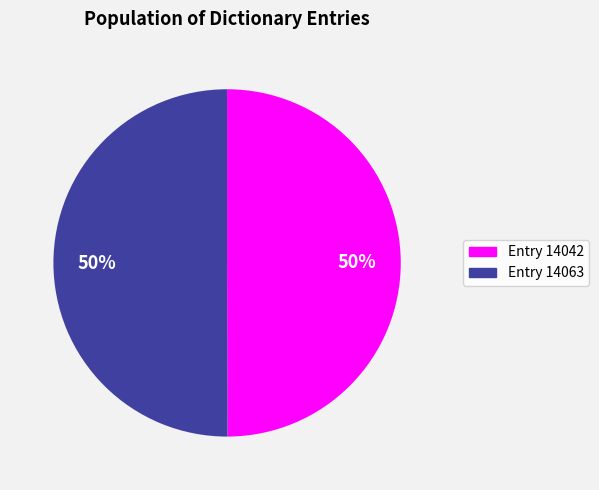

True or false: Entry 14063 accounts for 64% of the total.

False